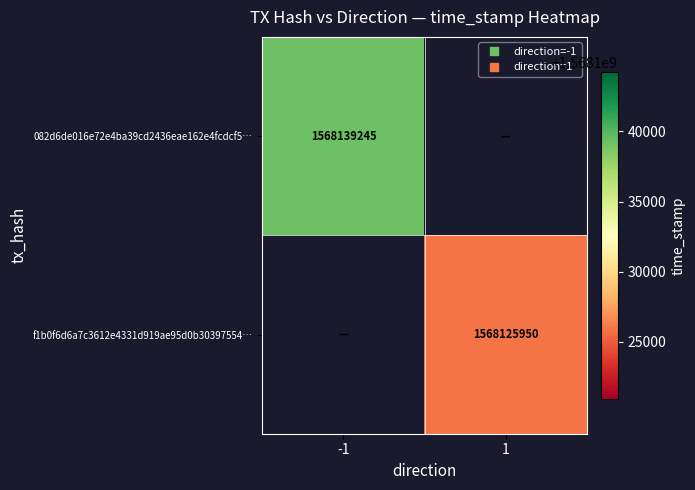

What is the maximum value shown in the chart?

1568139245.0